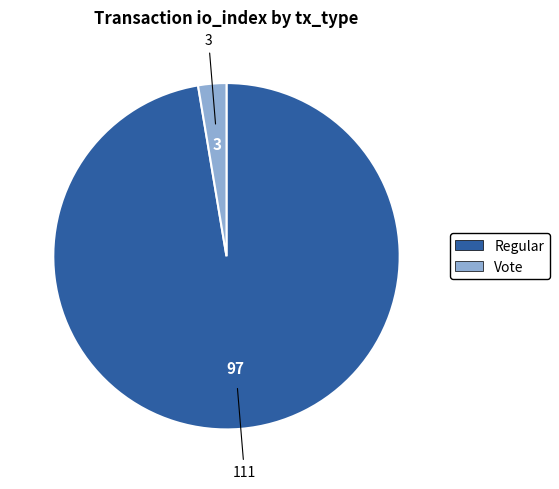

Approximately how many times larger is the value at Regular compared to Vote?

37.0